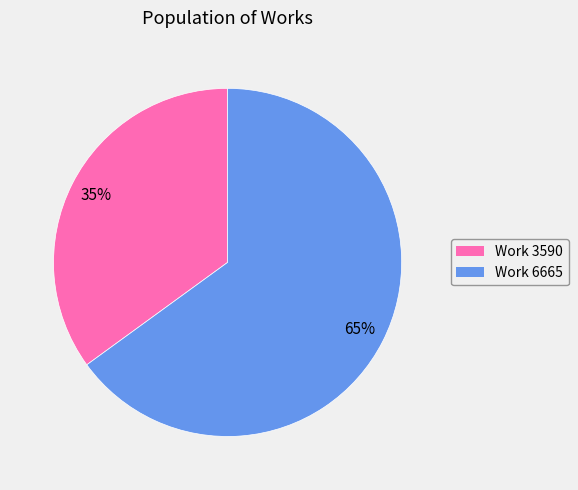

To the nearest percent, what is the difference between the largest and smallest slice percentages?

30%